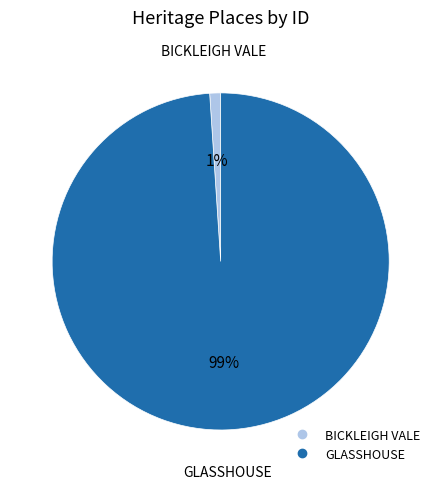

To the nearest percent, what is the combined percentage of BICKLEIGH VALE and GLASSHOUSE?

100%